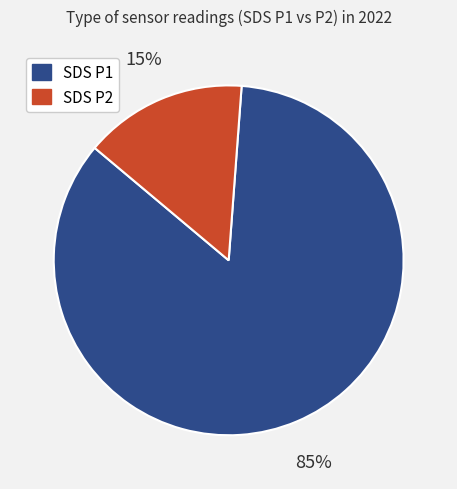

To the nearest percent, what is the average slice percentage?

50%